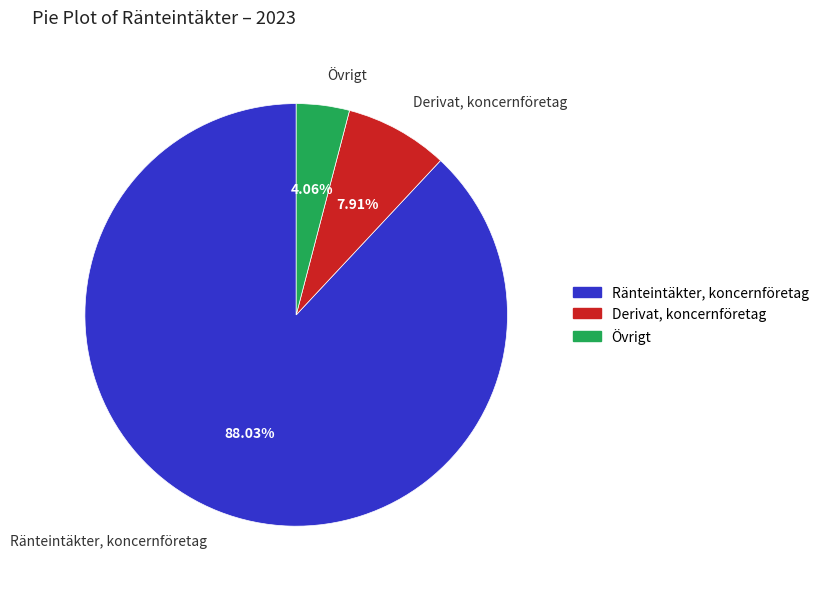

What is the largest slice in the pie chart?

Ränteintäkter, koncernföretag